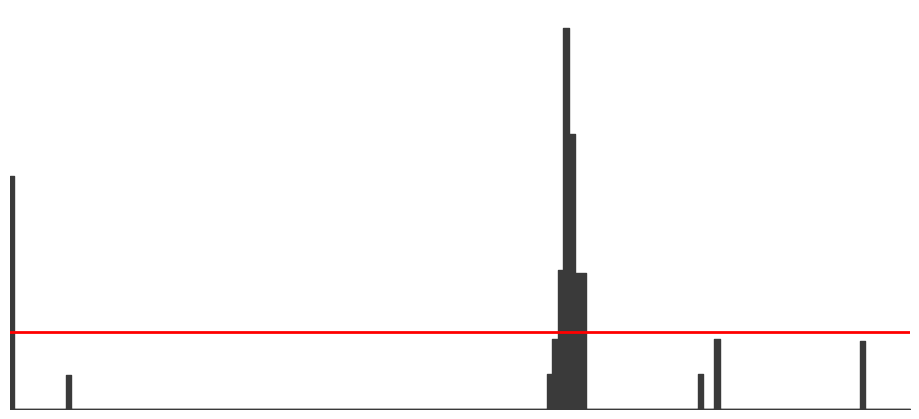

What is the difference between the second highest and second lowest values?

410.1